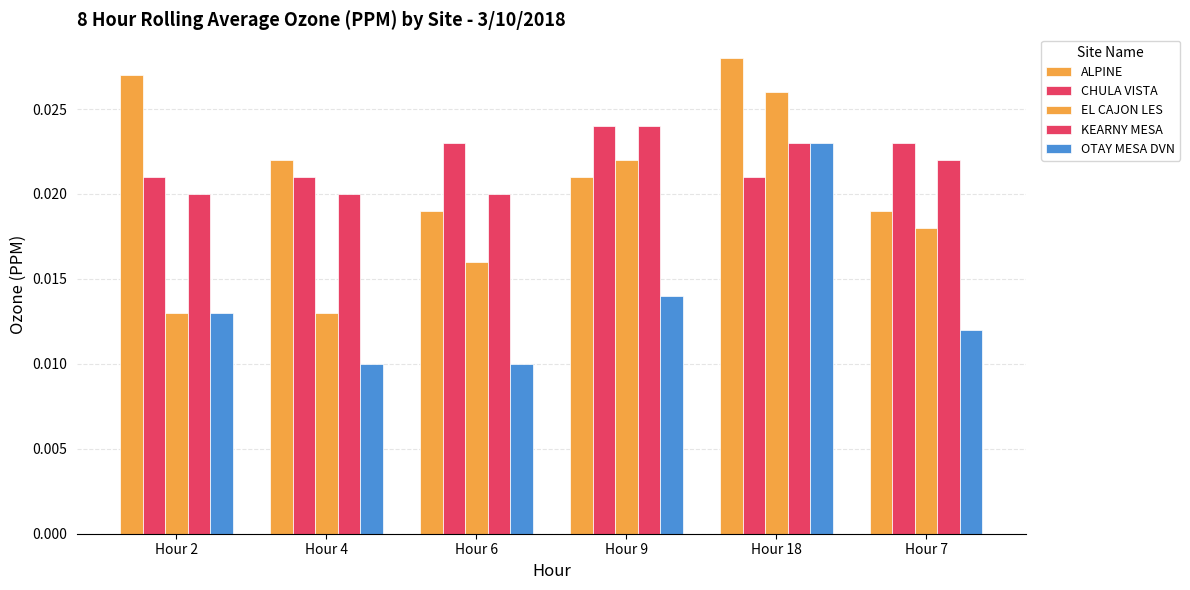

Rank the series at Hour 4 from lowest to highest value.

OTAY MESA DVN, EL CAJON LES, KEARNY MESA, CHULA VISTA, ALPINE